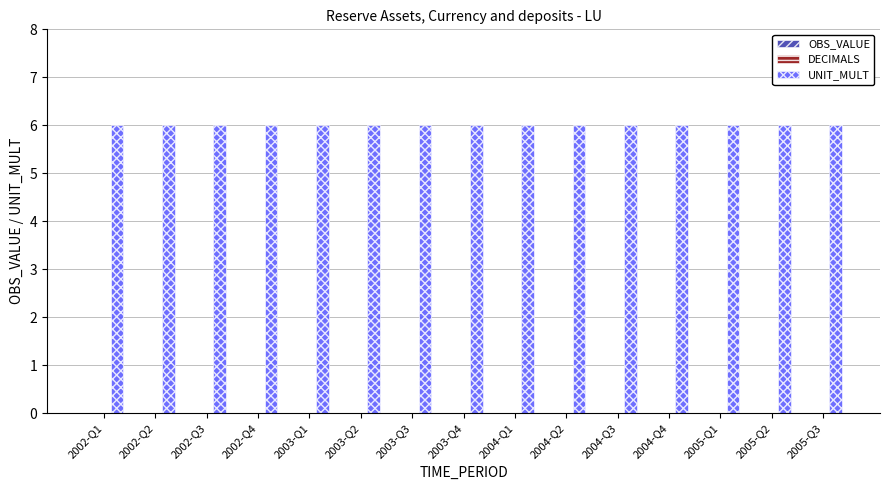

How many data points does each series have?

15